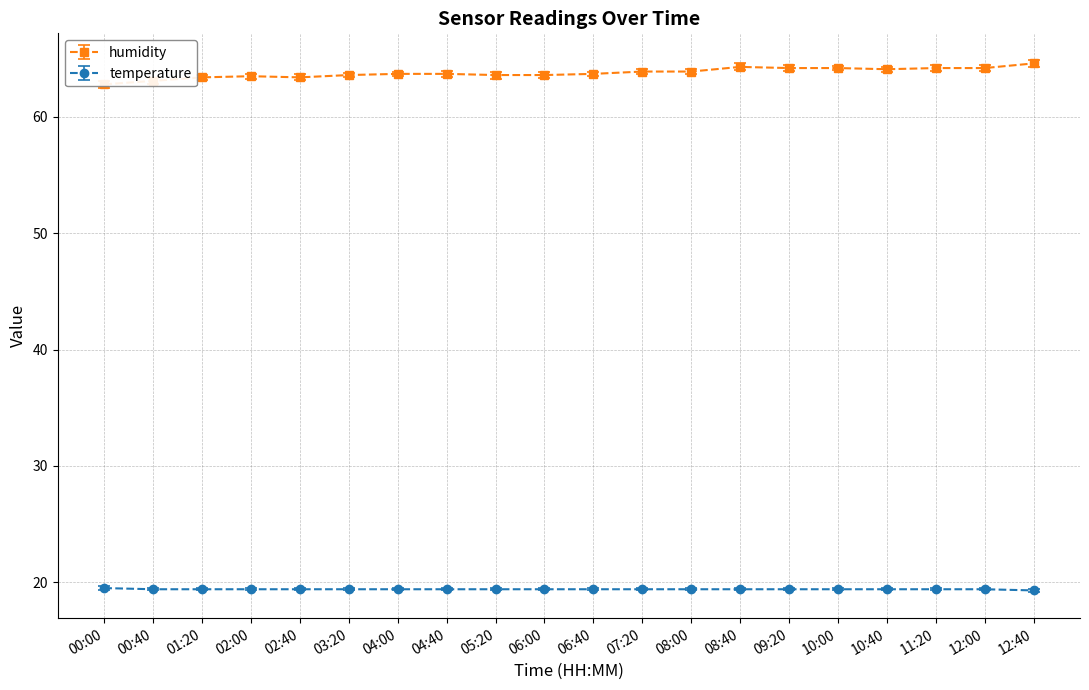

Where is humidity nearest to the value 63?

00:40